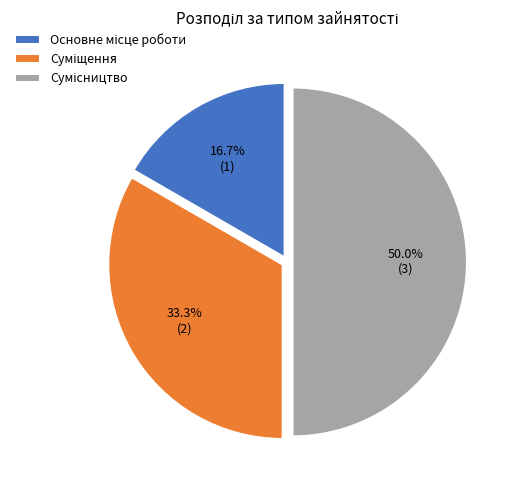

Which slice is the largest?

Сумісництво